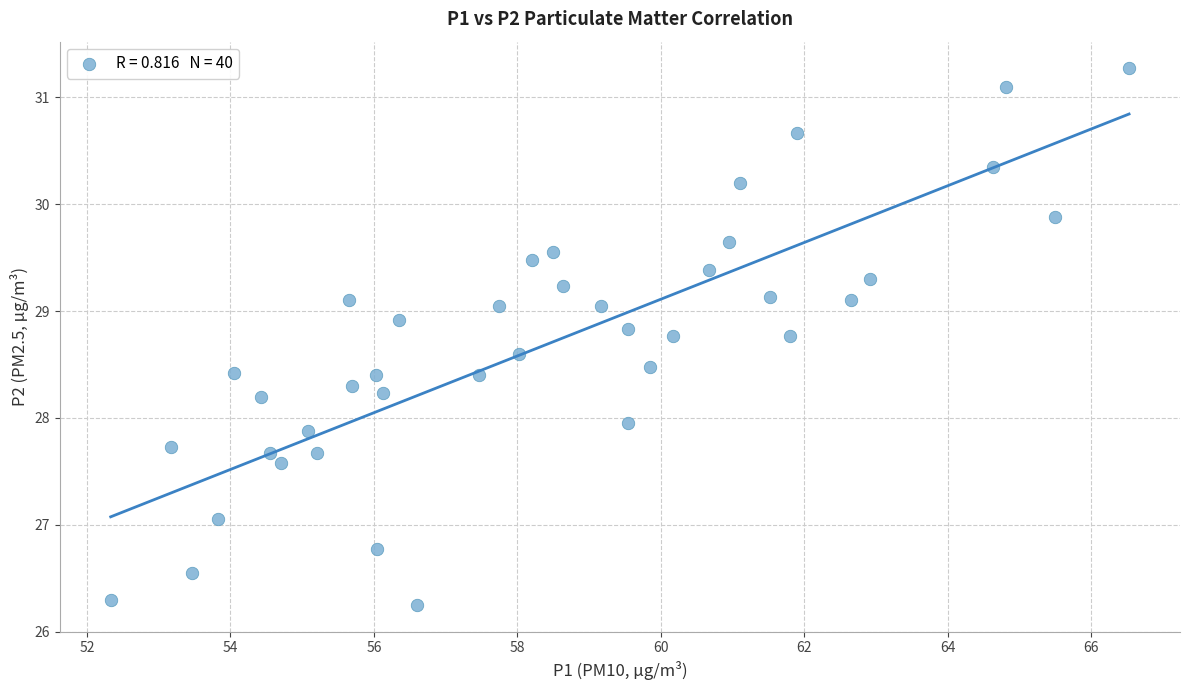

What is the range of X values (max minus min)?

14.2